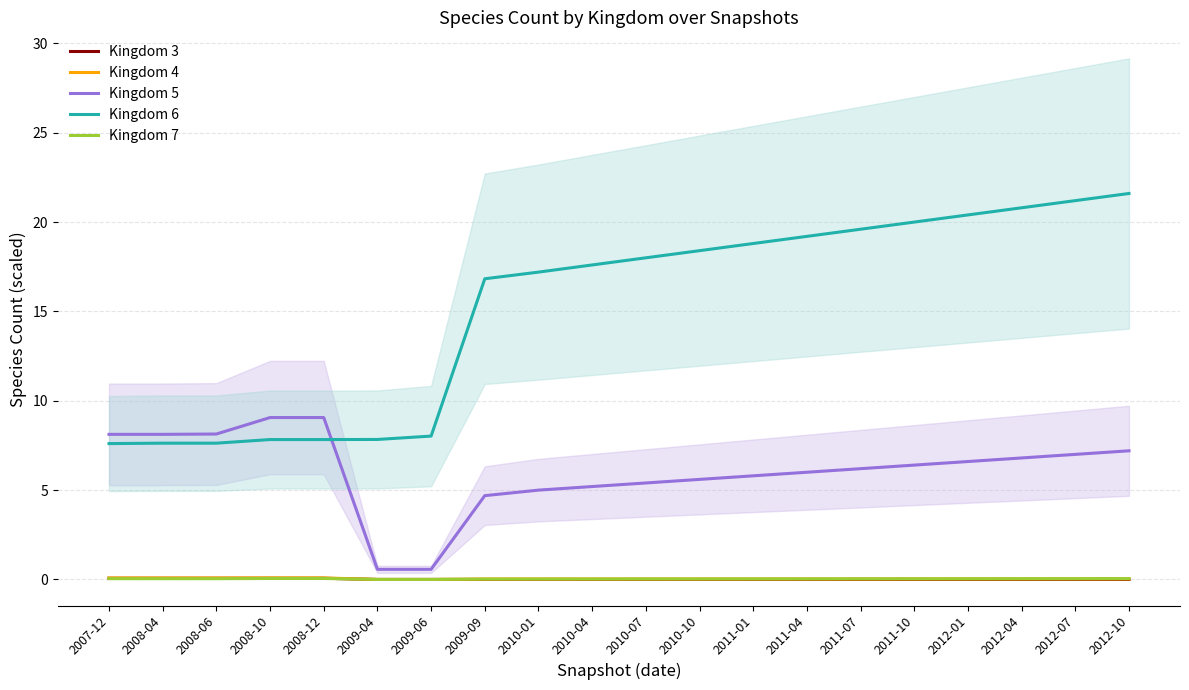

How many lines are shown in the chart?

5